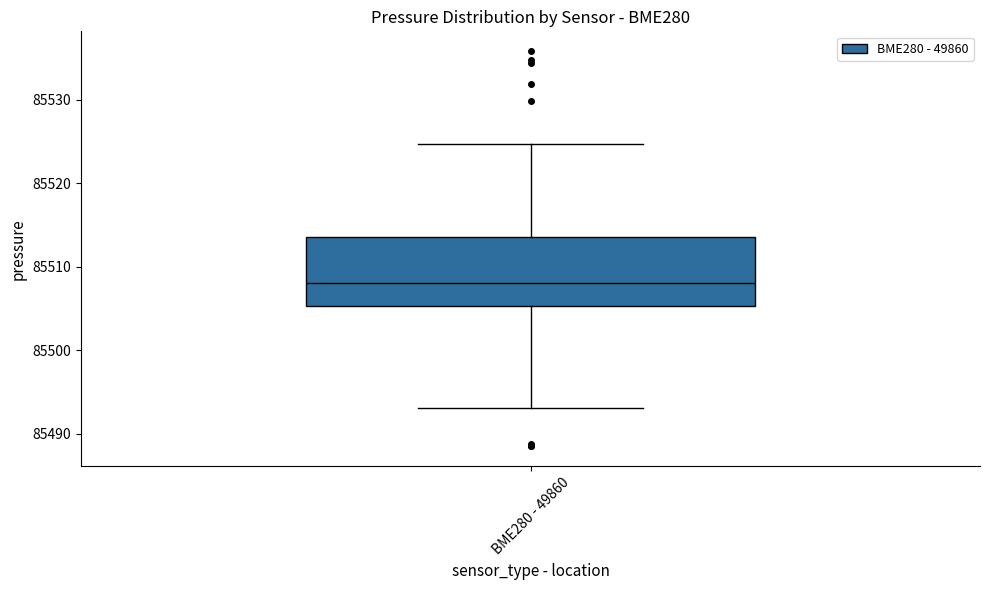

Transcribe this box plot: give where the median line is, the range the box spans, and where the two whiskers end, as read against the y-axis. The values are not printed on the chart, so give them approximately, as read against the axis.

median 85508, box 85505 to 85514, whiskers 85493 to 85525